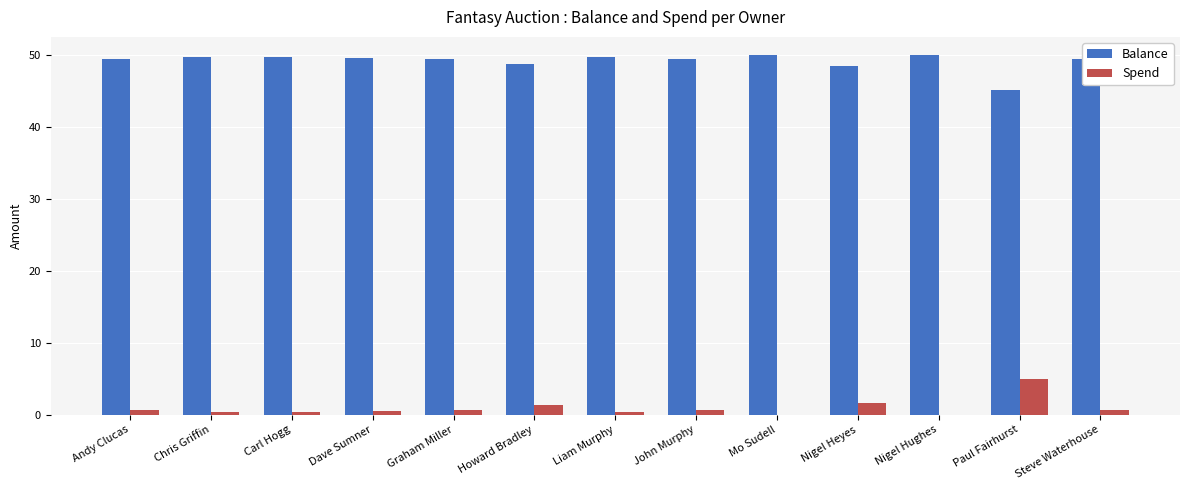

What is the sum of the Spend values at Paul Fairhurst and Nigel Heyes?

6.5